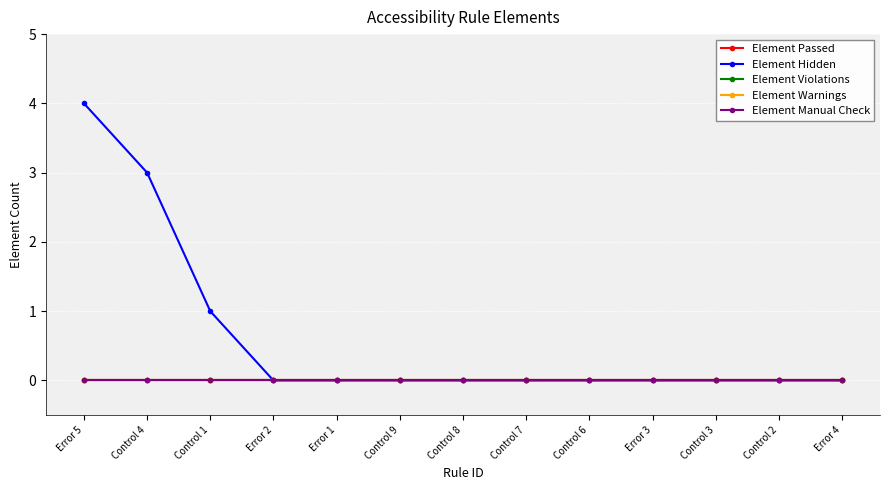

What are all the series names shown in the legend?

Element Passed, Element Hidden, Element Violations, Element Warnings, Element Manual Check